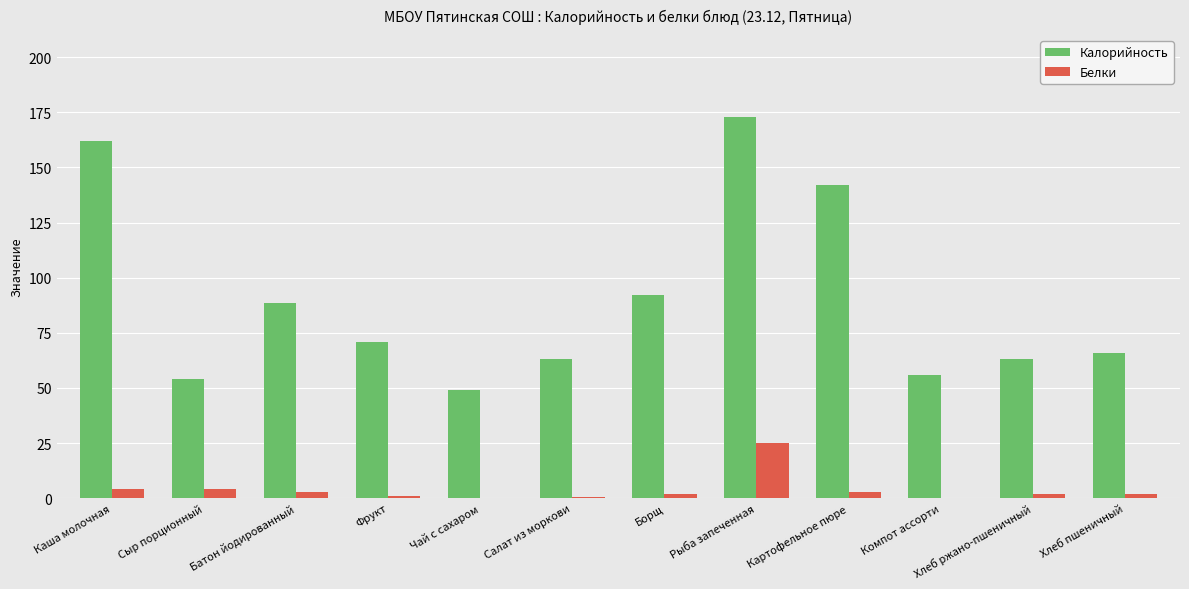

What is the maximum value for Белки?

25.0